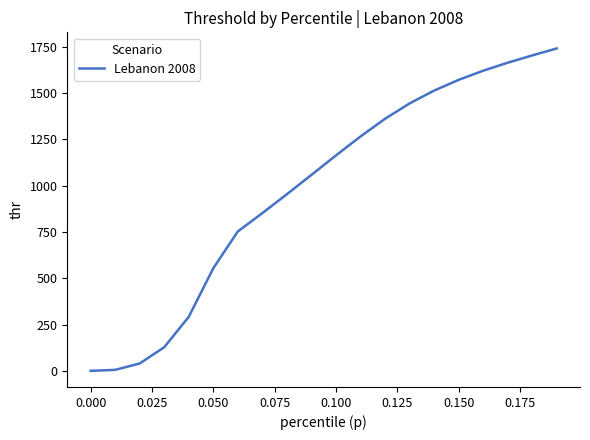

How many lines are shown in the chart?

1